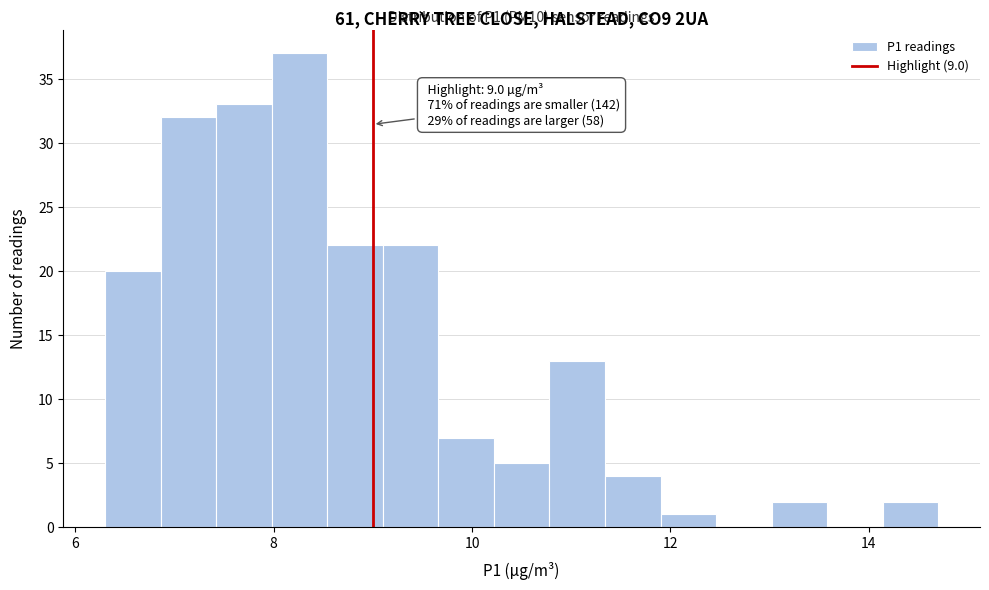

Around what value on the x-axis is the tallest bar? Give the approximate position of its centre, as read against the axis.

8.2